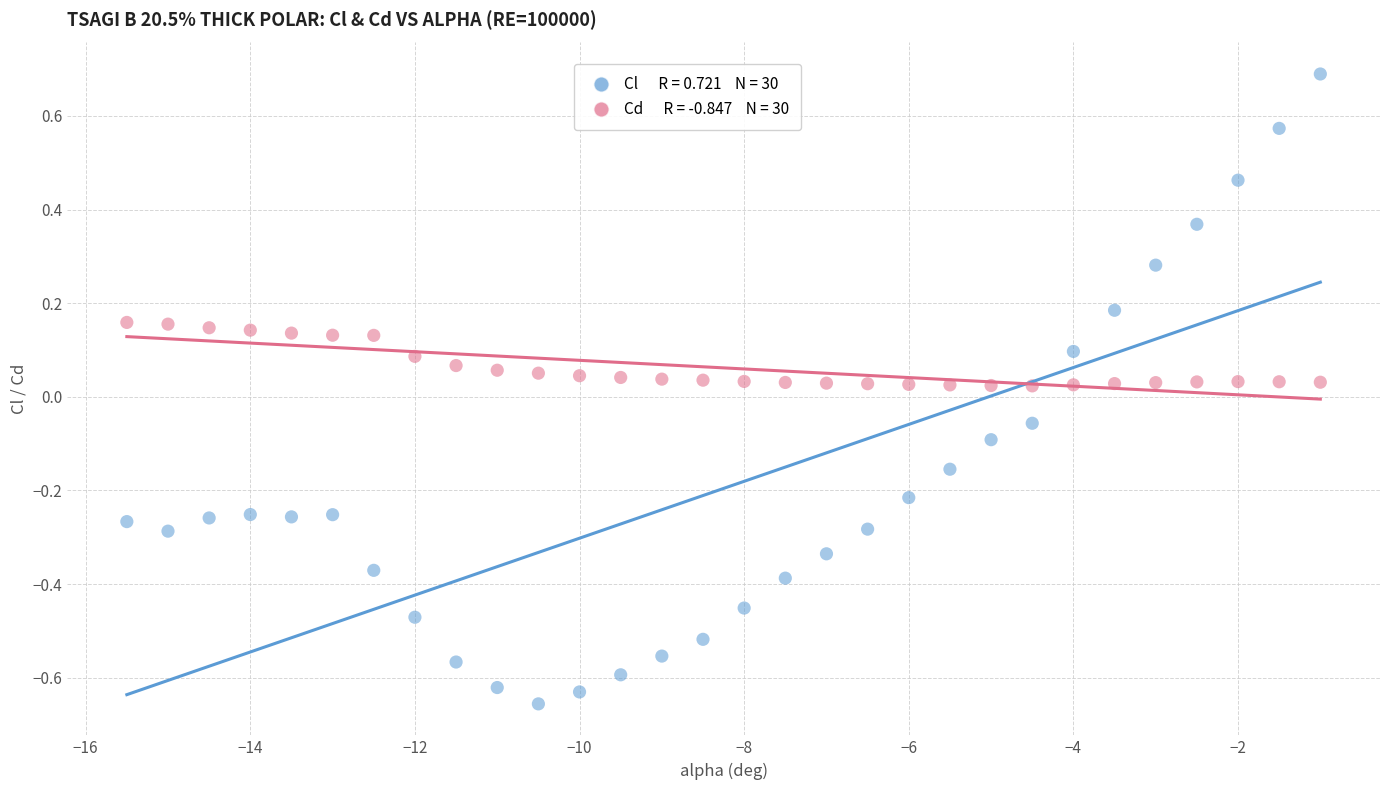

Across all data points, what is the range of X values (max minus min)?

14.5